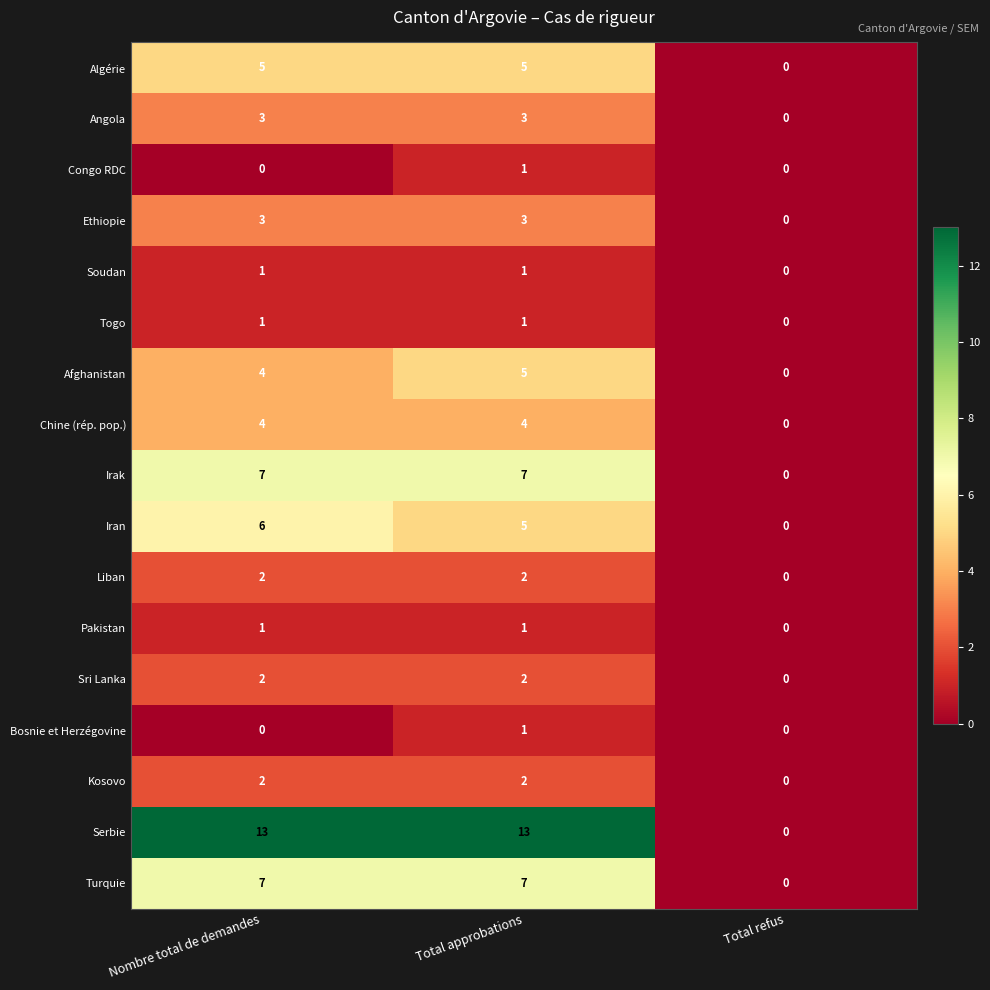

At which category is the sum across all series the highest?

Total approbations